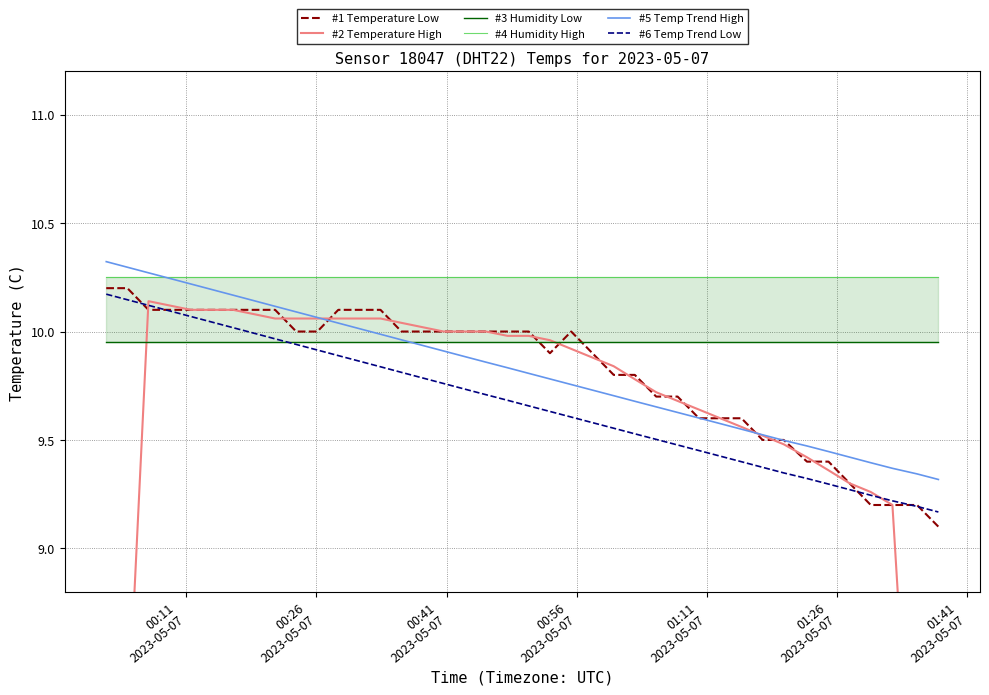

What is the greatest value displayed?

10.3